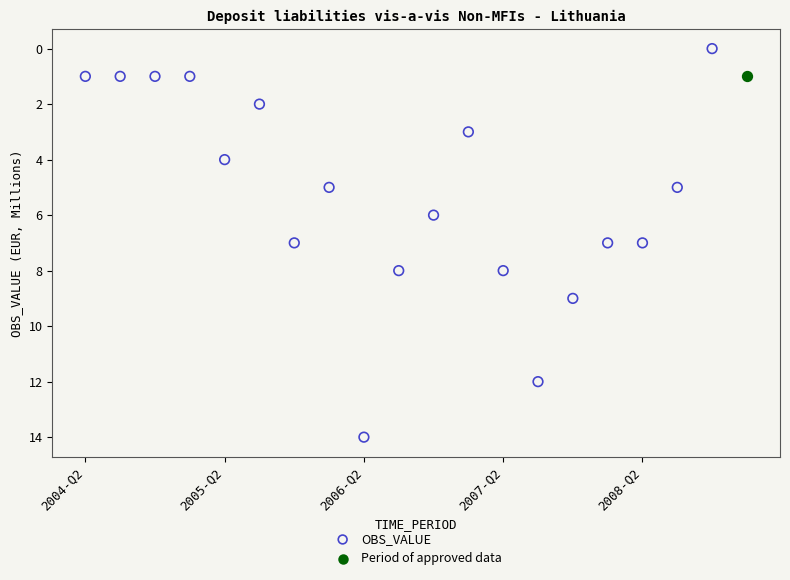

What are all the series names shown in the legend?

OBS_VALUE, Period of approved data